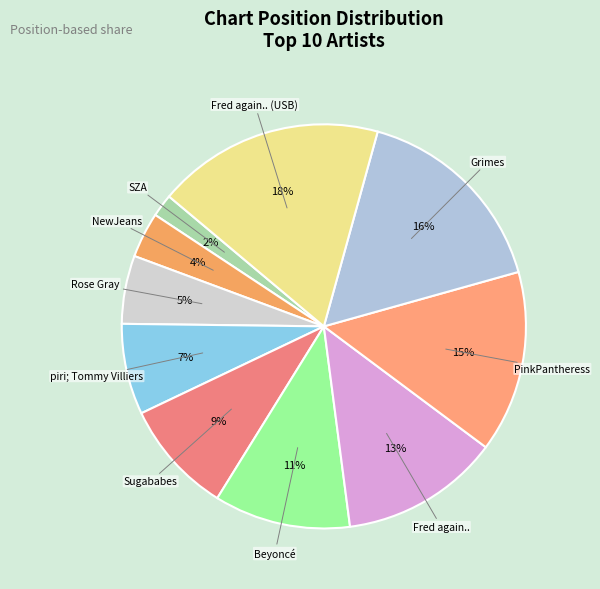

Count the number of slices in the pie.

10